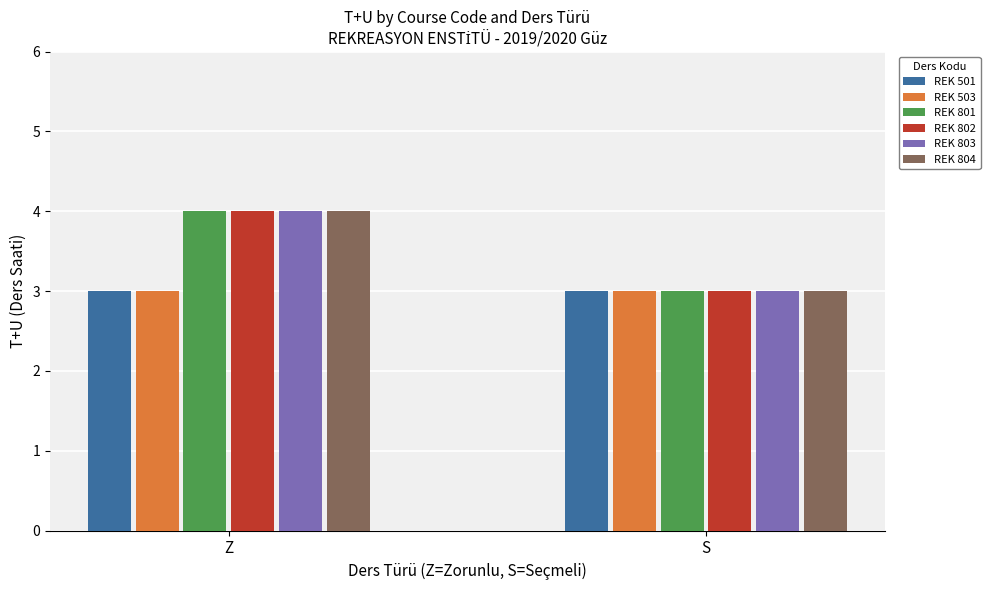

What is the label of the 2nd bar from the right?

Z